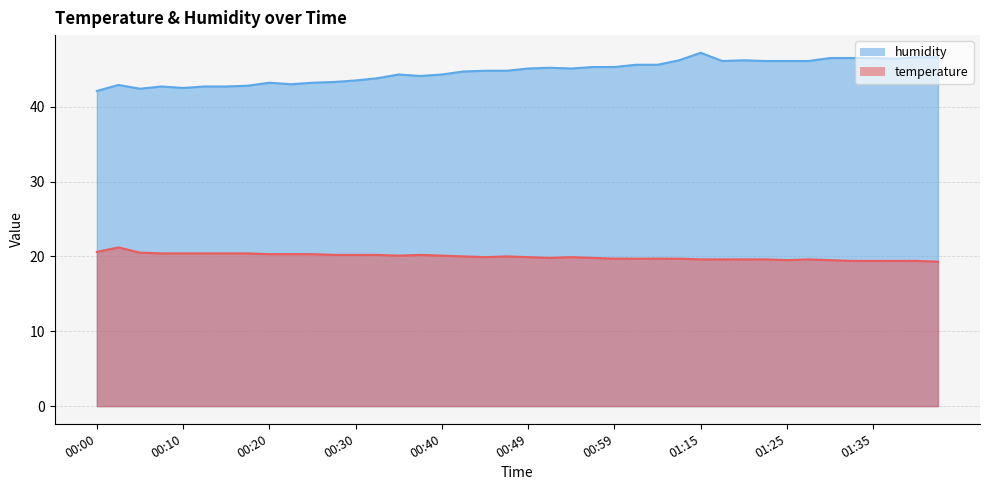

How many lines are shown in the chart?

2